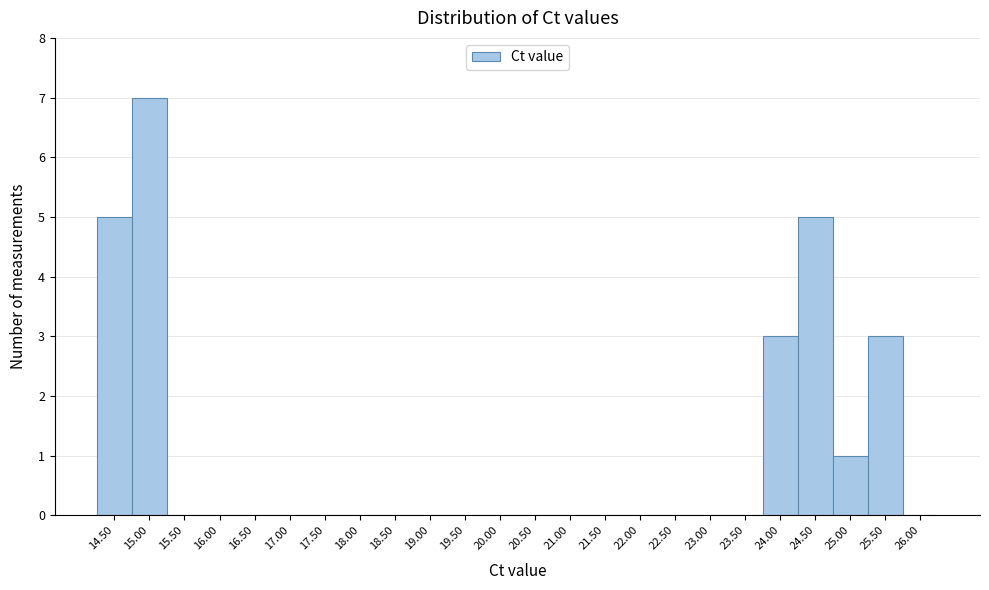

Reading right to left, what are all the values shown in this chart?

26.00=0	25.50=3	25.00=1	24.50=5	24.00=3	23.50=0	23.00=0	22.50=0	22.00=0	21.50=0	21.00=0	20.50=0	20.00=0	19.50=0	19.00=0	18.50=0	18.00=0	17.50=0	17.00=0	16.50=0	16.00=0	15.50=0	15.00=7	14.50=5